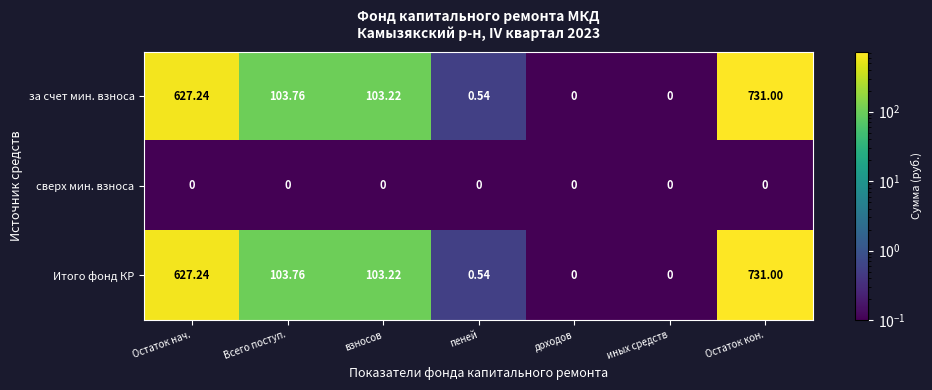

Where is за счет мин. взноса nearest to the value 365?

Всего поступ.